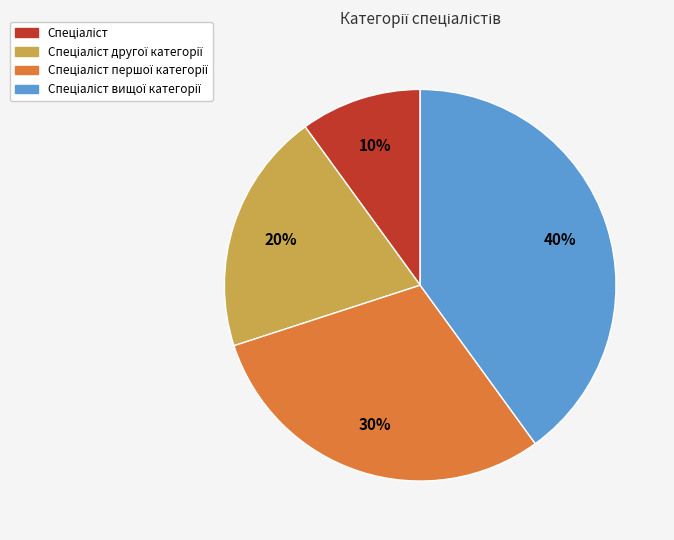

Does any single category account for the majority?

No